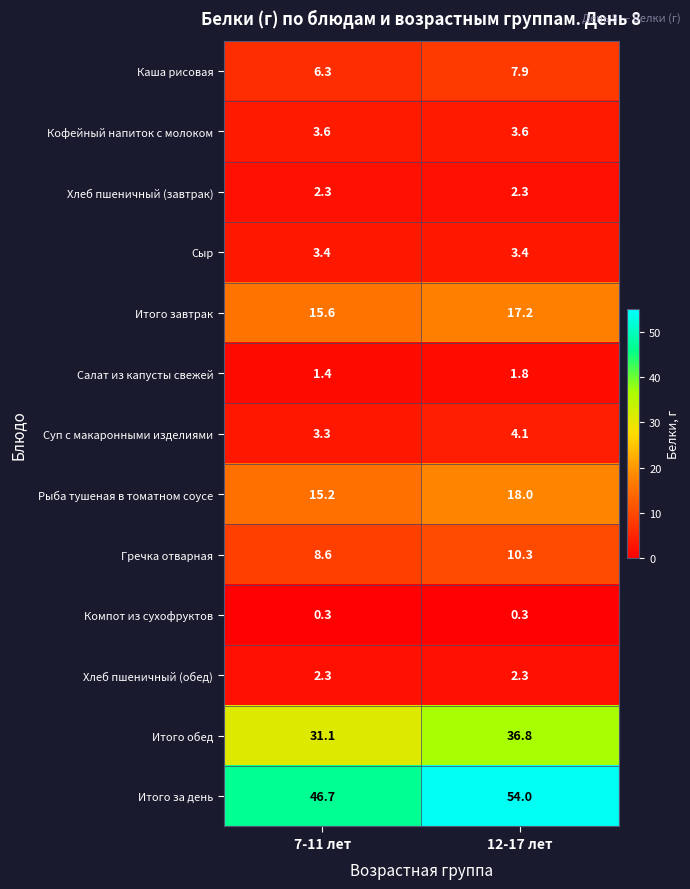

Reading left to right, transcribe all the data shown in this chart.

Каша рисовая: 7-11 лет=6.3	12-17 лет=7.9
Кофейный напиток с молоком: 7-11 лет=3.6	12-17 лет=3.6
Хлеб пшеничный (завтрак): 7-11 лет=2.3	12-17 лет=2.3
Сыр: 7-11 лет=3.4	12-17 лет=3.4
Итого завтрак: 7-11 лет=15.6	12-17 лет=17.2
Салат из капусты свежей: 7-11 лет=1.4	12-17 лет=1.8
Суп с макаронными изделиями: 7-11 лет=3.3	12-17 лет=4.1
Рыба тушеная в томатном соусе: 7-11 лет=15.2	12-17 лет=18.0
Гречка отварная: 7-11 лет=8.6	12-17 лет=10.3
Компот из сухофруктов: 7-11 лет=0.3	12-17 лет=0.3
Хлеб пшеничный (обед): 7-11 лет=2.3	12-17 лет=2.3
Итого обед: 7-11 лет=31.1	12-17 лет=36.8
Итого за день: 7-11 лет=46.7	12-17 лет=54.0